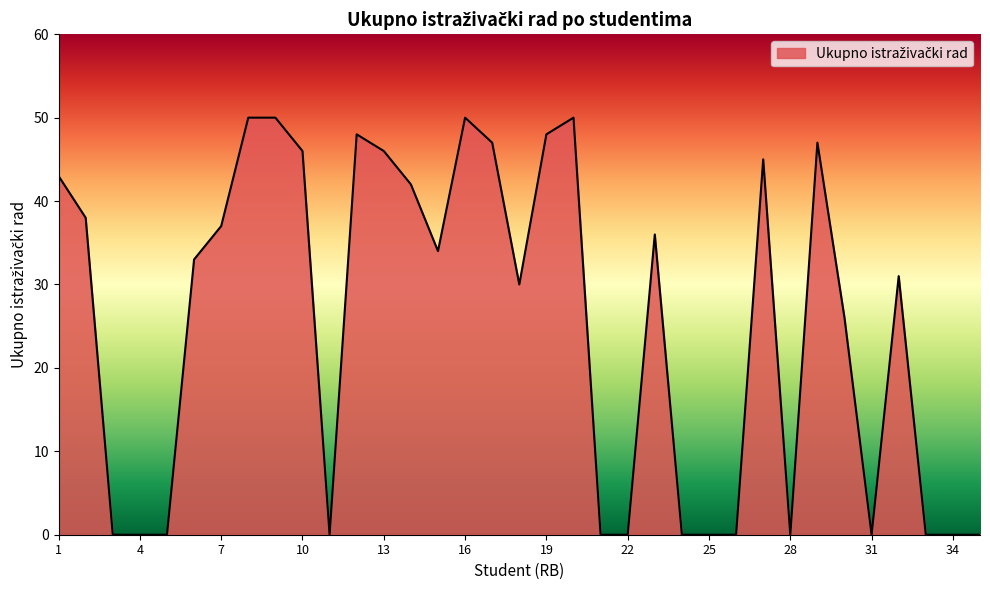

What is the difference between the maximum and minimum values?

50